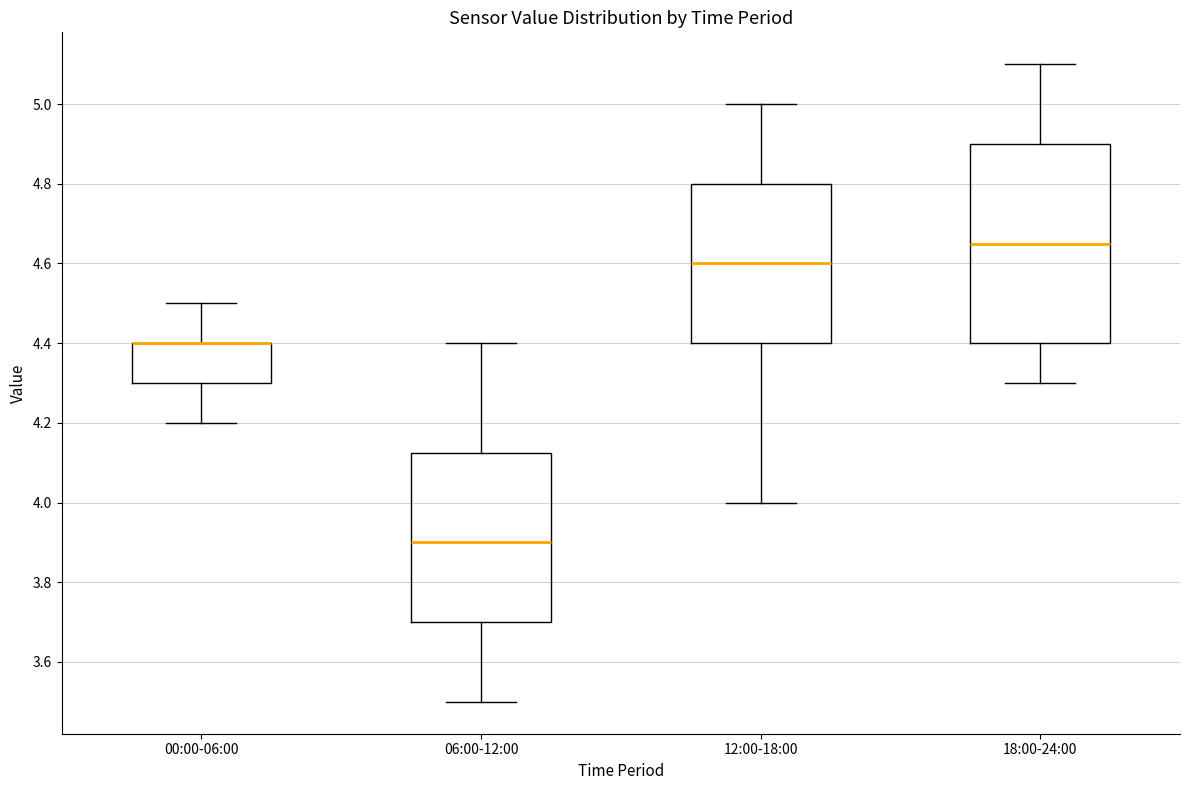

Comparing the boxes themselves (not the whiskers), which one is the tallest?

18:00-24:00